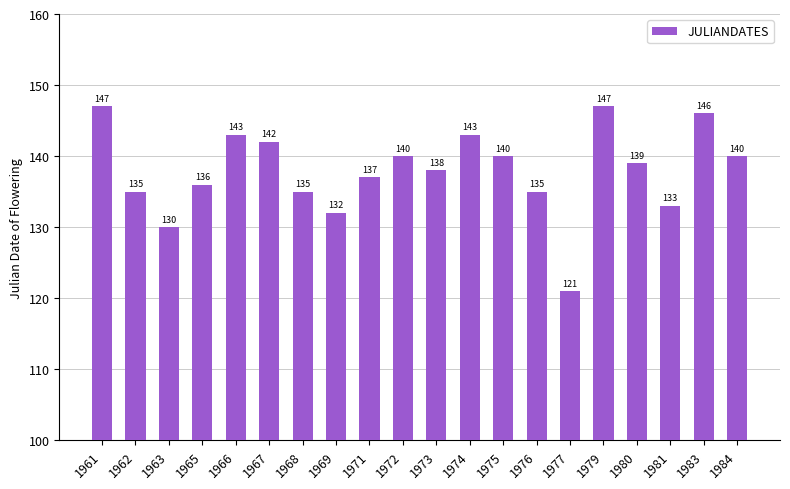

Where does the data first go above 139?

1961